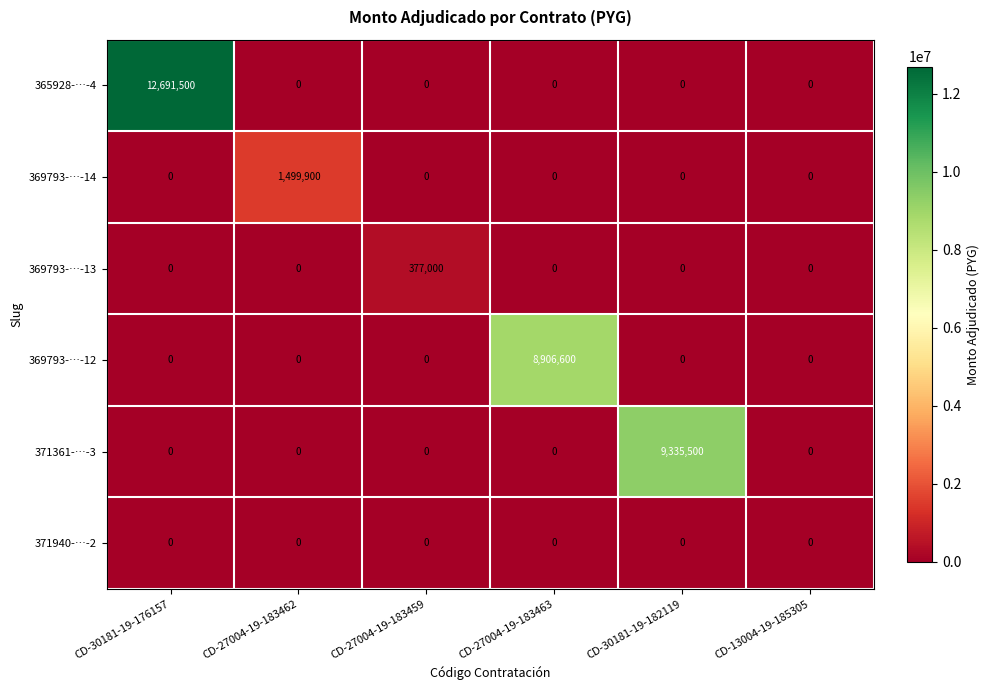

Between CD-30181-19-176157 and CD-27004-19-183459, which series saw the biggest shift?

365928-…-4